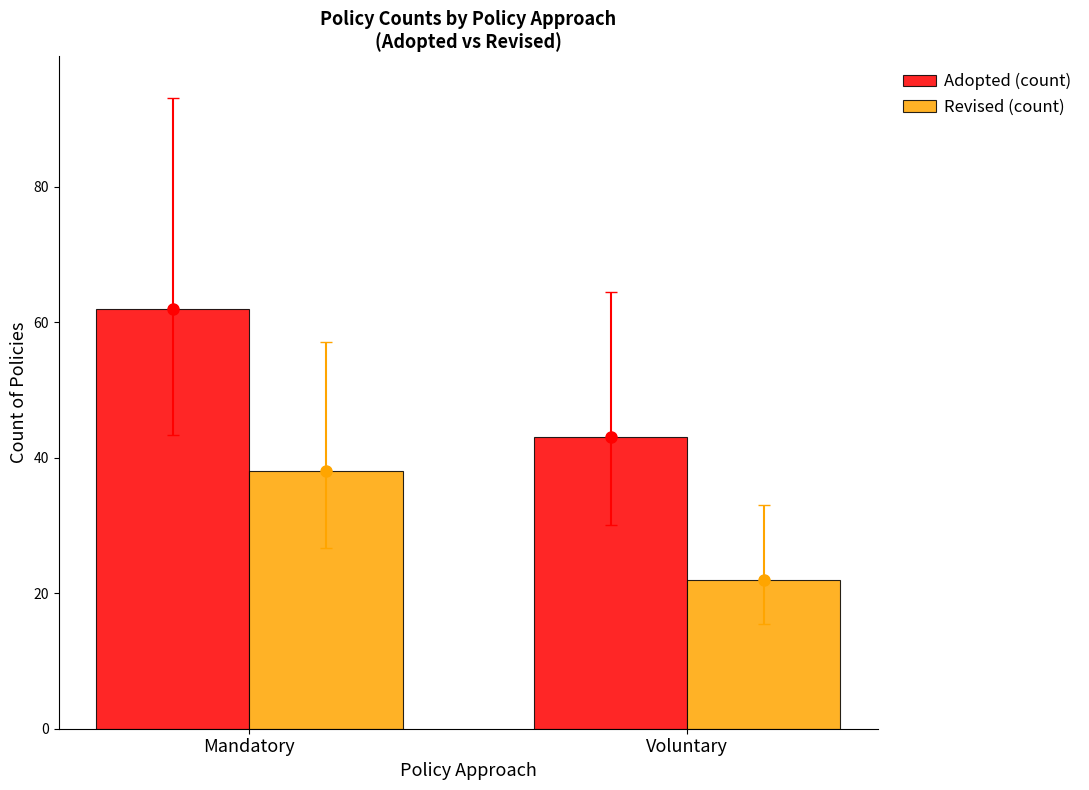

What is the sum of the Revised (count) values at Mandatory and Voluntary?

60